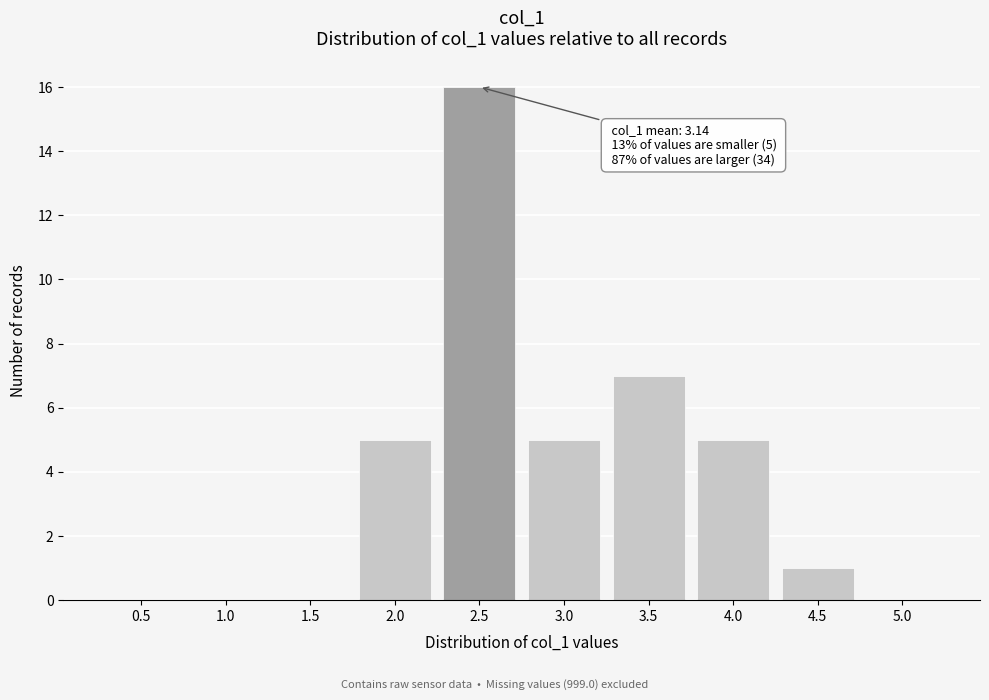

Reading left to right, extract all data points from this chart.

0.5=0	1.0=0	1.5=0	2.0=5	2.5=16	3.0=5	3.5=7	4.0=5	4.5=1	5.0=0